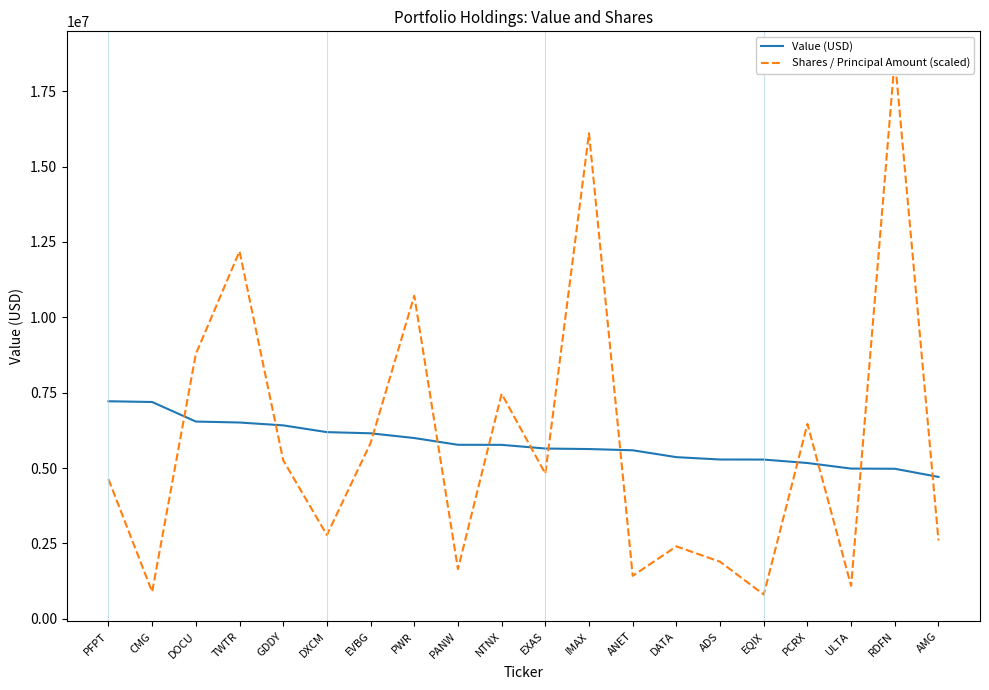

Is the value of Value (USD) at PCRX greater than the value of Shares / Principal Amount (scaled) at PWR?

No